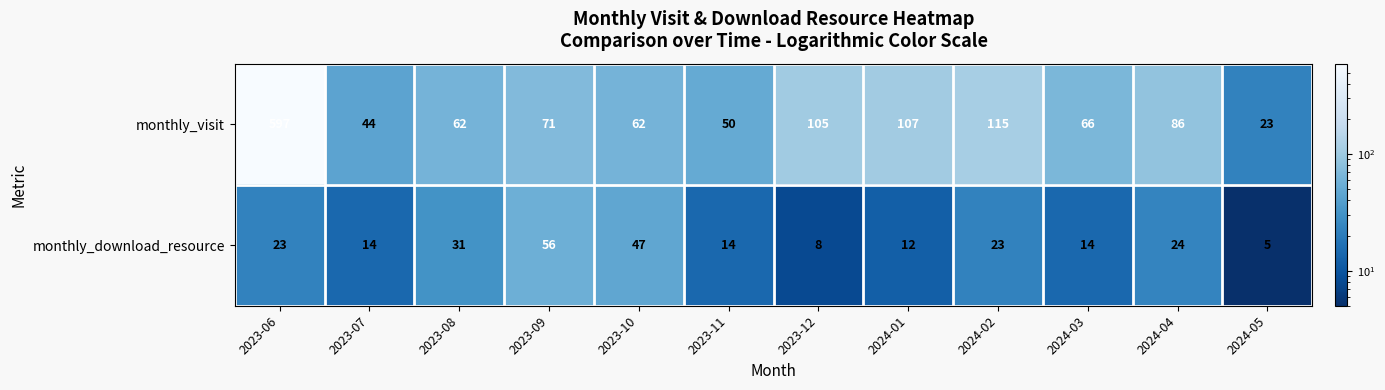

Reading left to right, list all the values displayed in this chart.

monthly_visit: 2023-06=597	2023-07=44	2023-08=62	2023-09=71	2023-10=62	2023-11=50	2023-12=105	2024-01=107	2024-02=115	2024-03=66	2024-04=86	2024-05=23
monthly_download_resource: 2023-06=23	2023-07=14	2023-08=31	2023-09=56	2023-10=47	2023-11=14	2023-12=8	2024-01=12	2024-02=23	2024-03=14	2024-04=24	2024-05=5